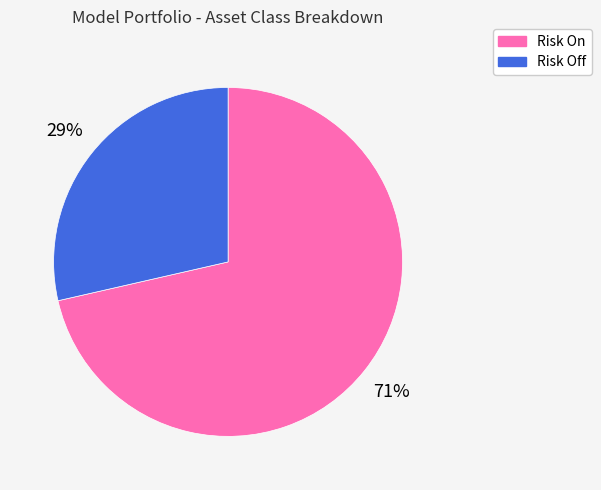

Do Risk On and Risk Off together represent more than half of the pie?

Yes